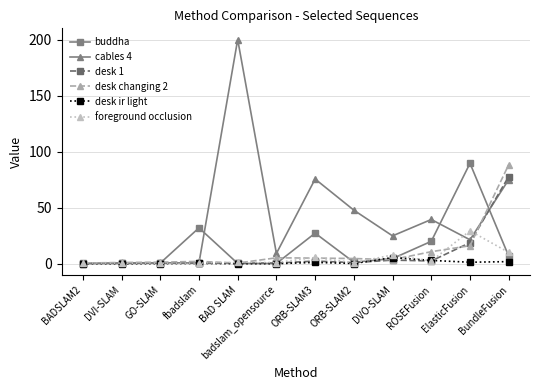

Which series has the largest range (max minus min)?

cables 4